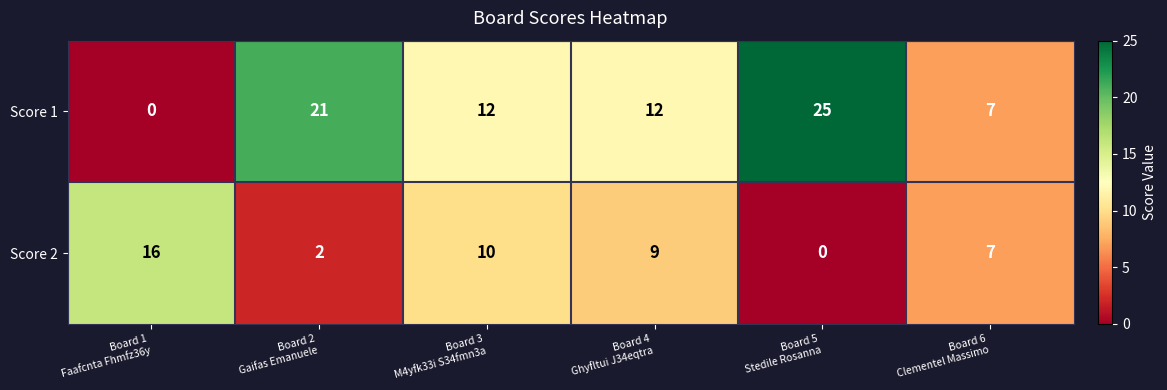

Count the Score 1 values in the range 7 to 21.

4